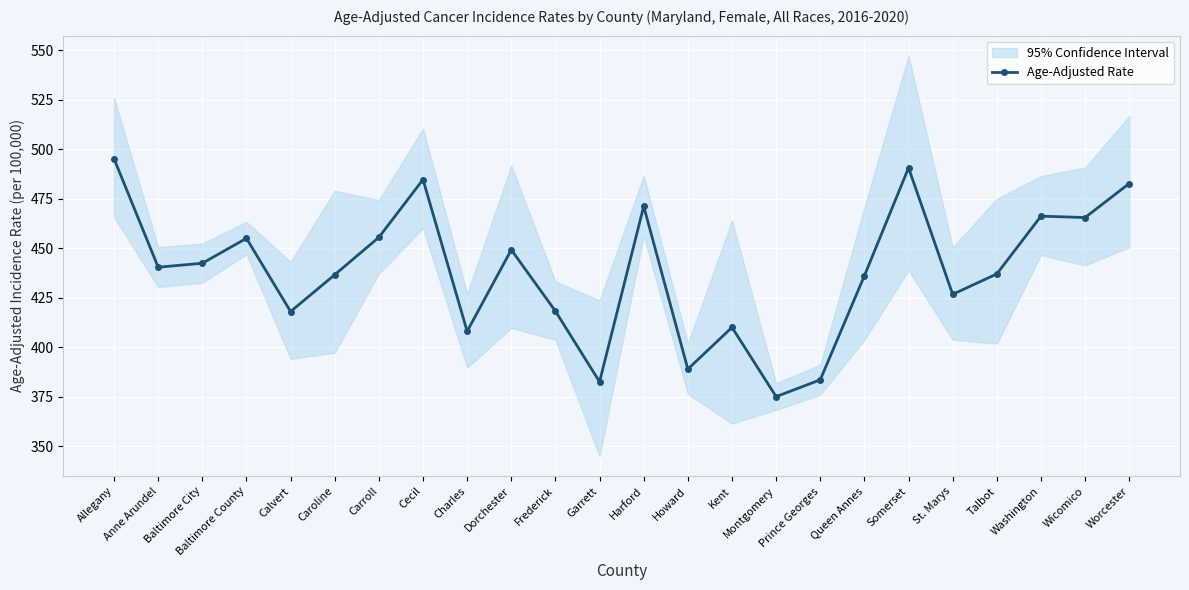

Count the number of values greater than 440.

12